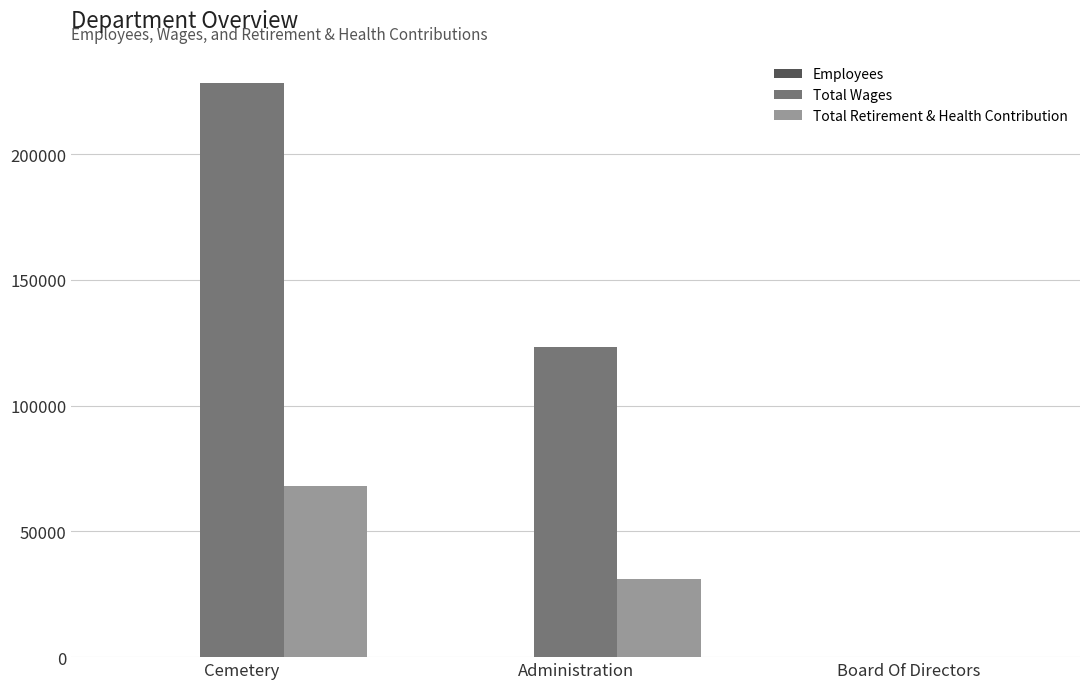

At which label is Total Retirement & Health Contribution closest to 33964?

Administration